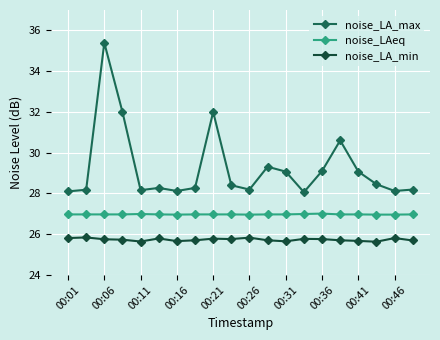

What is the value of the noise_LA_max point at the 11th from the left?

28.2